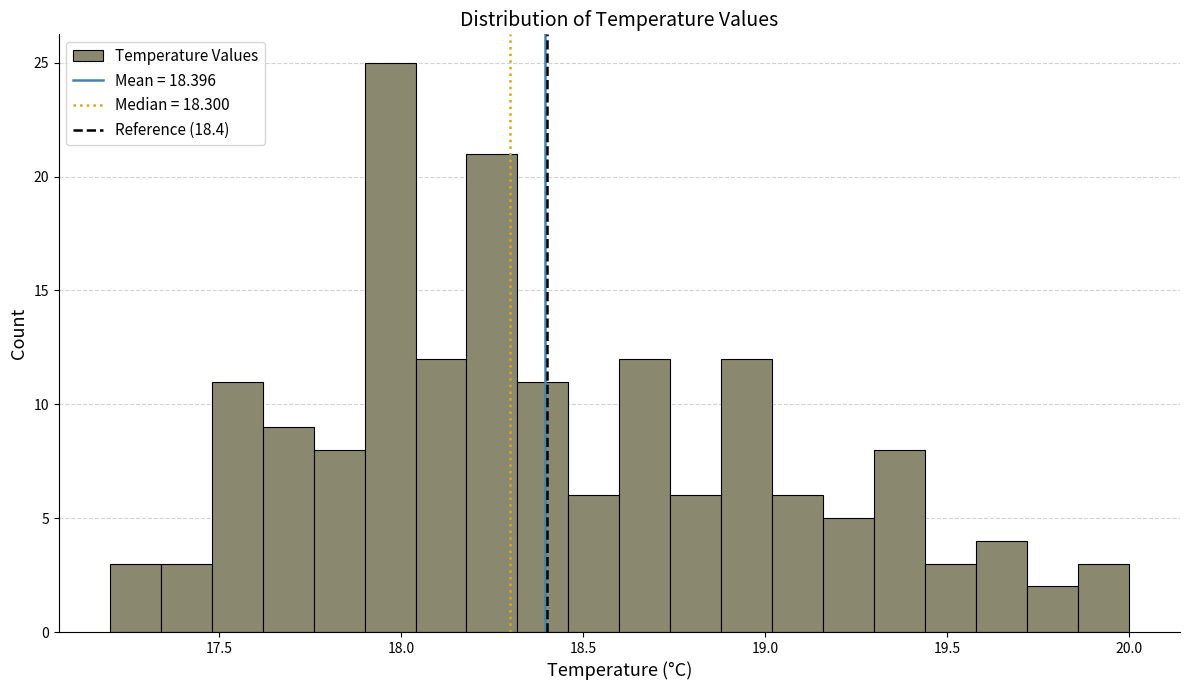

Read against the x-axis, roughly where is the centre of the tallest bar?

17.95